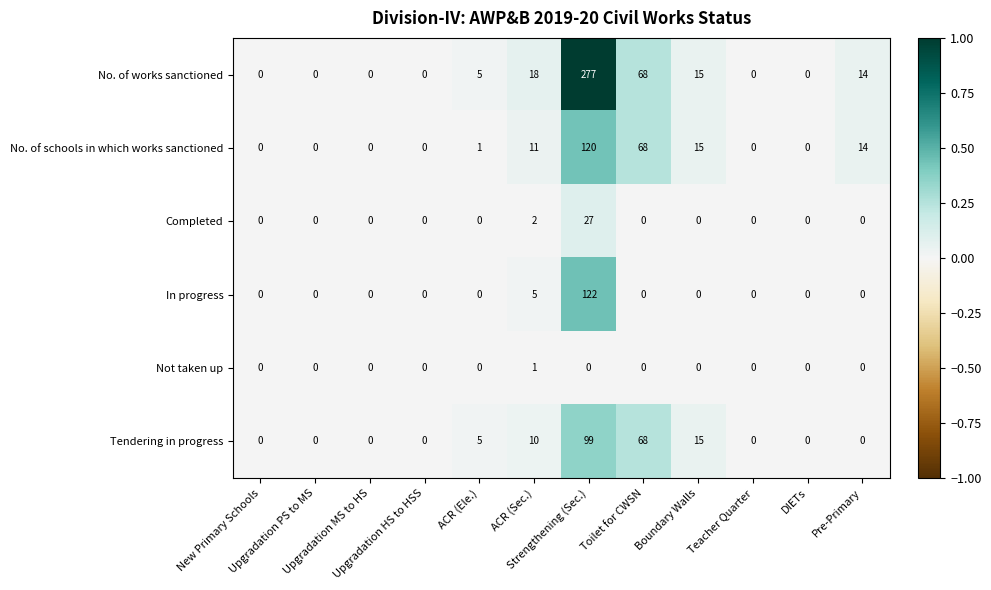

Between Upgradation MS to HS and Strengthening (Sec.), which series saw the biggest shift?

No. of works sanctioned